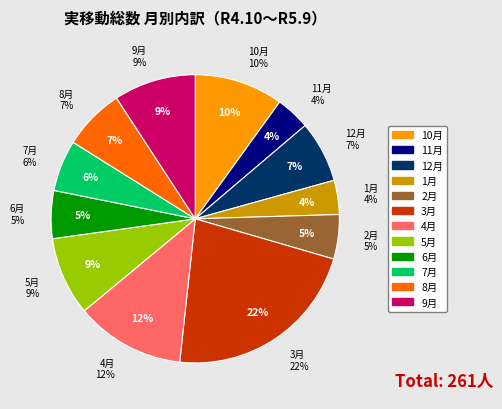

To the nearest percent, what is the combined percentage of 8月 and 3月?

29%